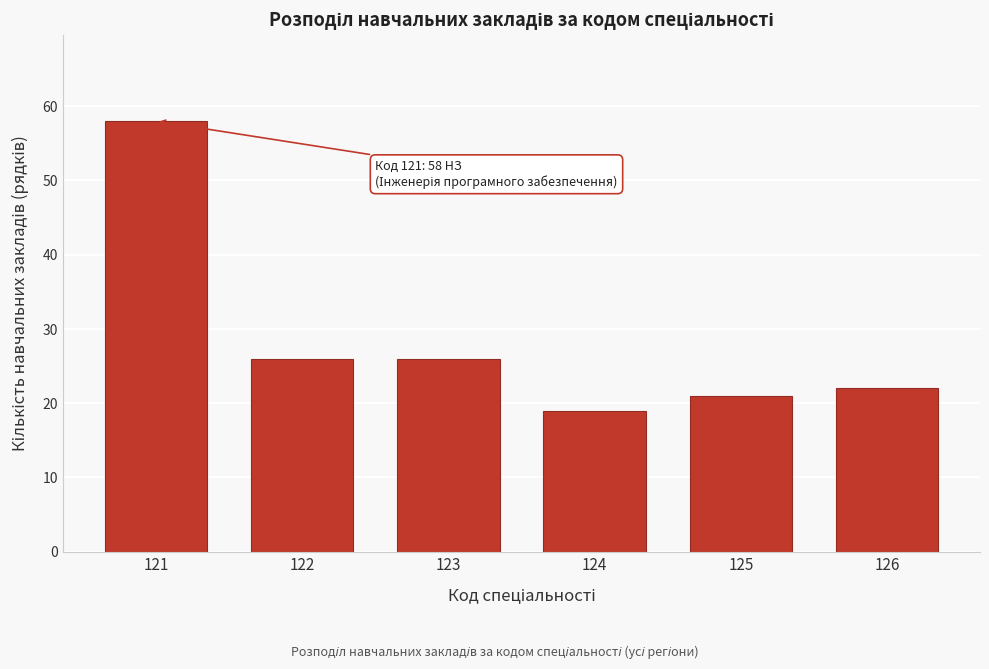

Reading right to left, list all the values displayed in this chart.

22	21	19	26	26	58